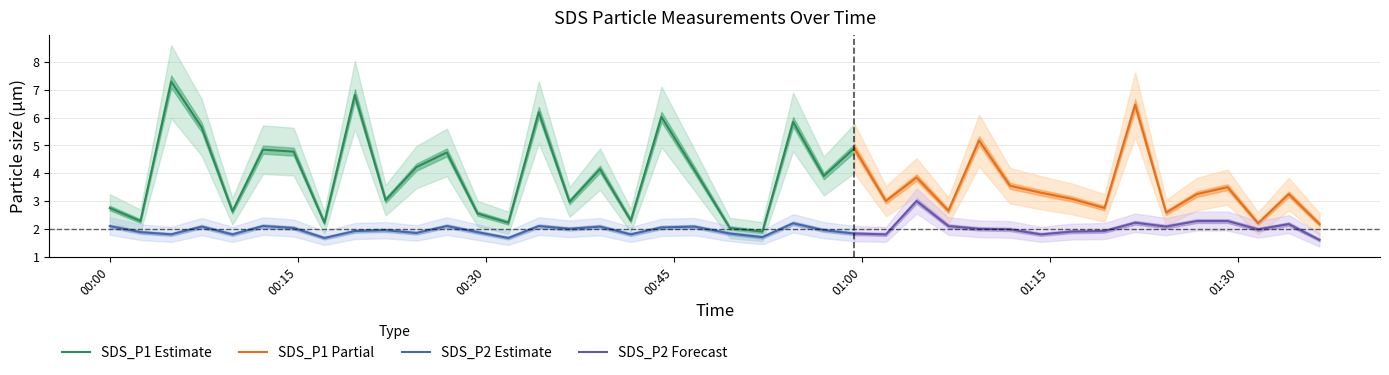

True or false: SDS_P2 has a value of 1.9 at 8.

True